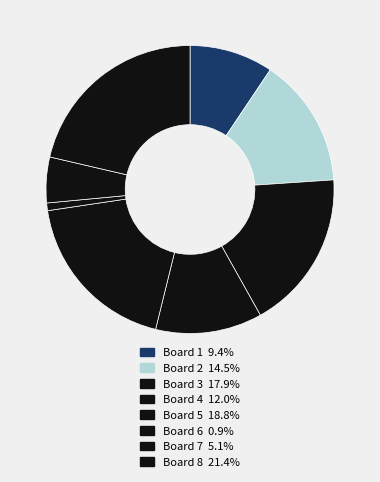

What is the smallest slice in the pie chart?

Board 6